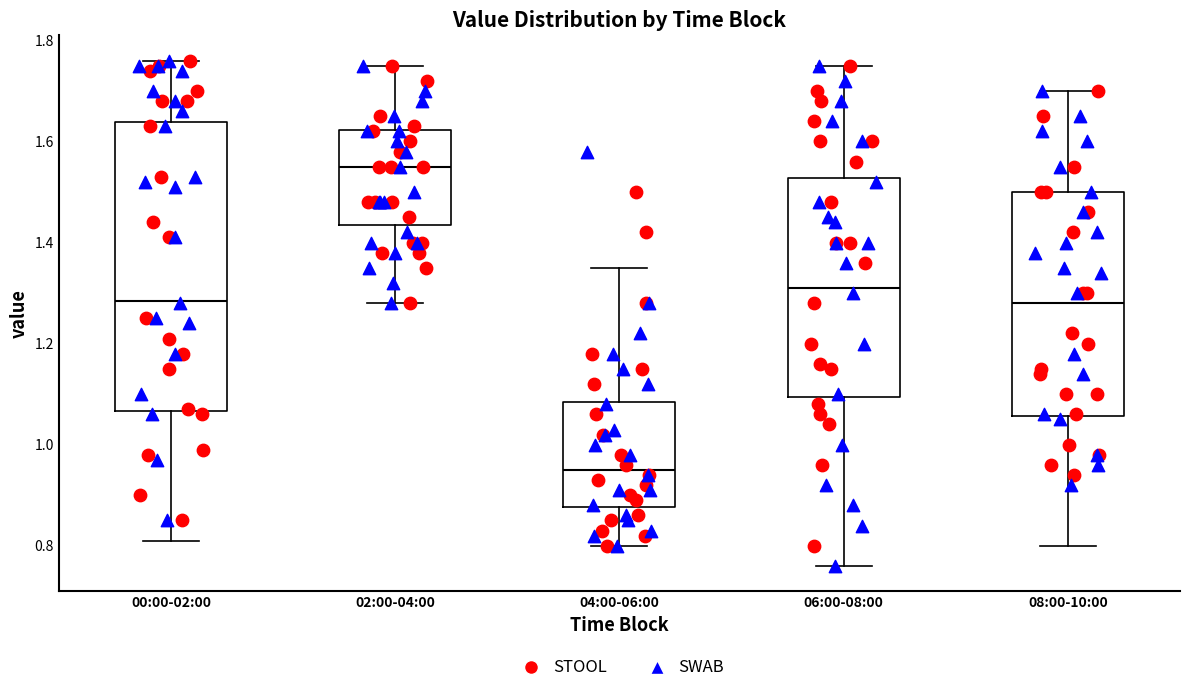

Where does the lower whisker of the box for 04:00-06:00 end on the y-axis? The values are not printed on the chart, so give them approximately, as read against the axis.

0.80